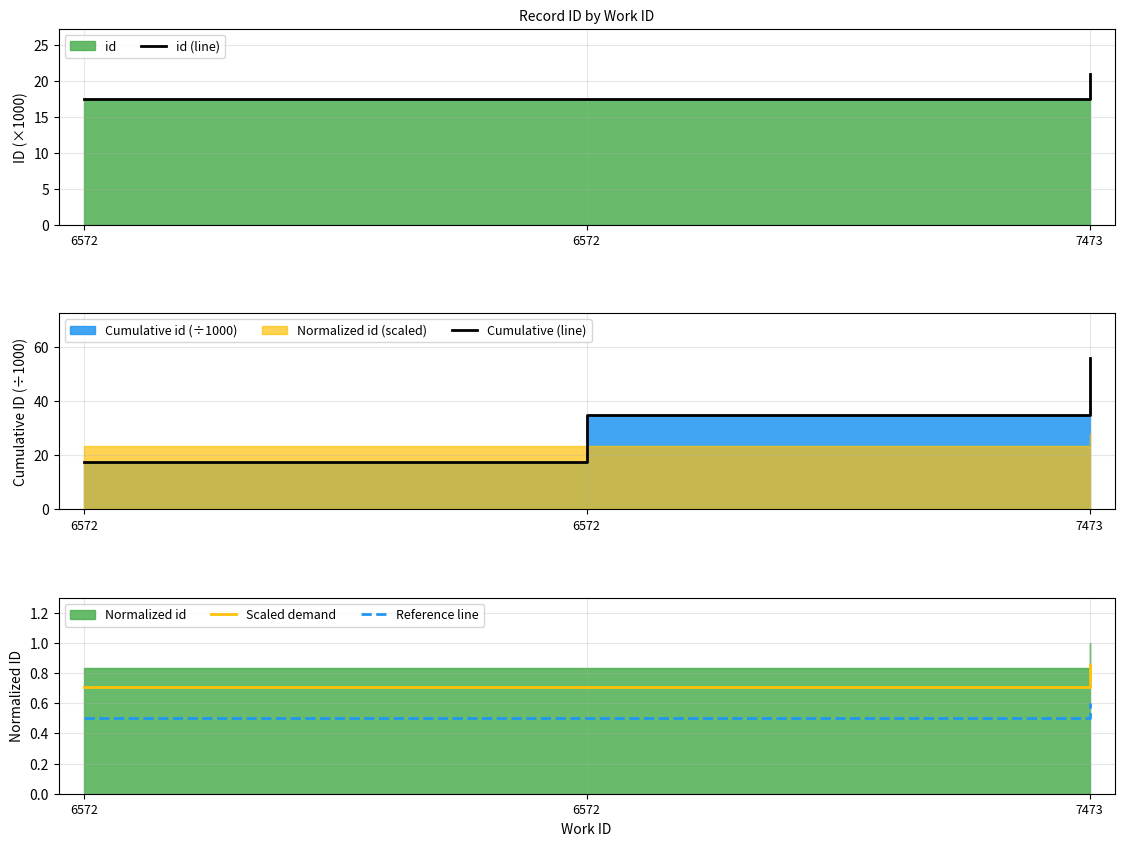

What is the value of the Scaled demand point at the 2nd from the left?

0.7